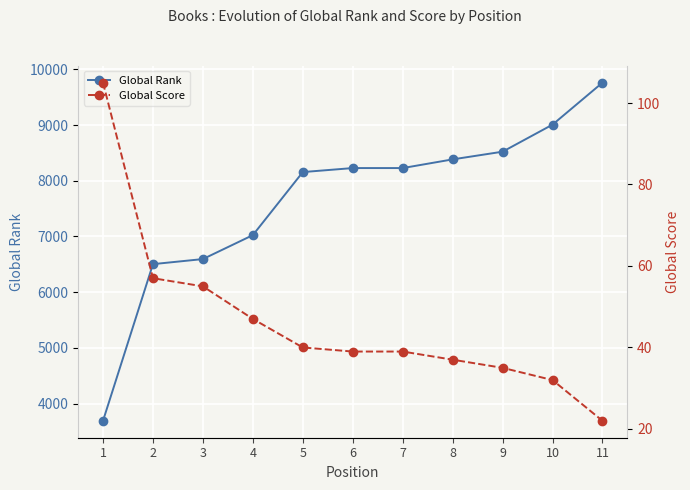

How many lines are shown in the chart?

2